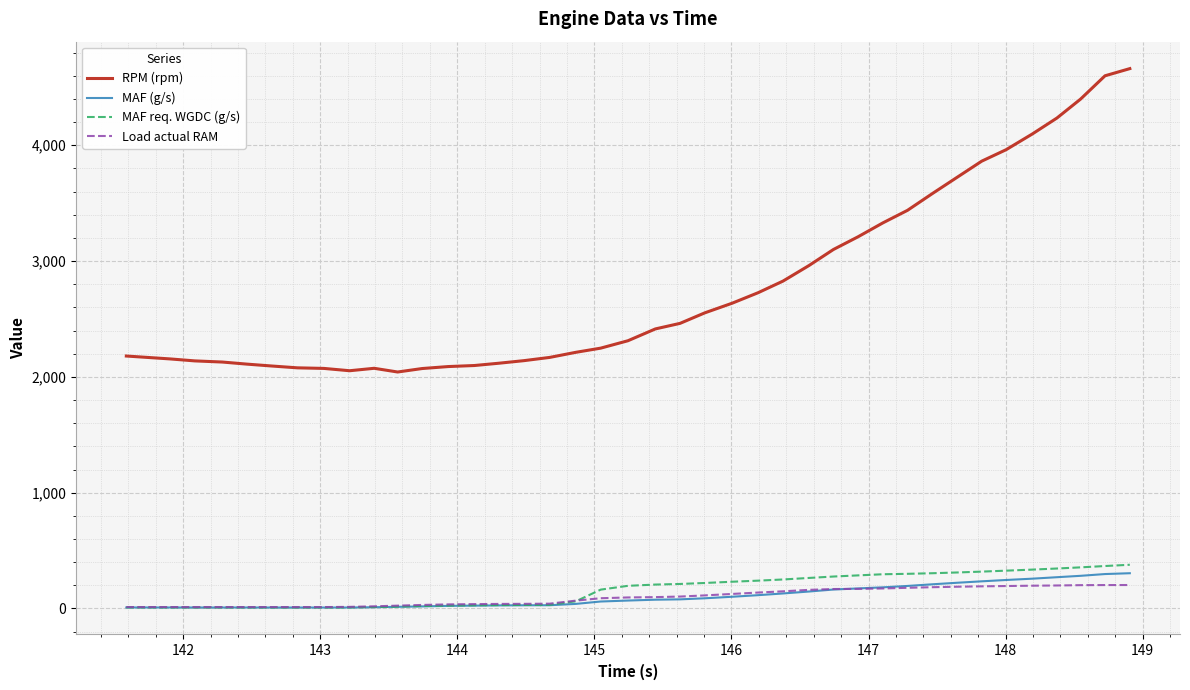

Which series has the widest spread of values?

RPM (rpm)